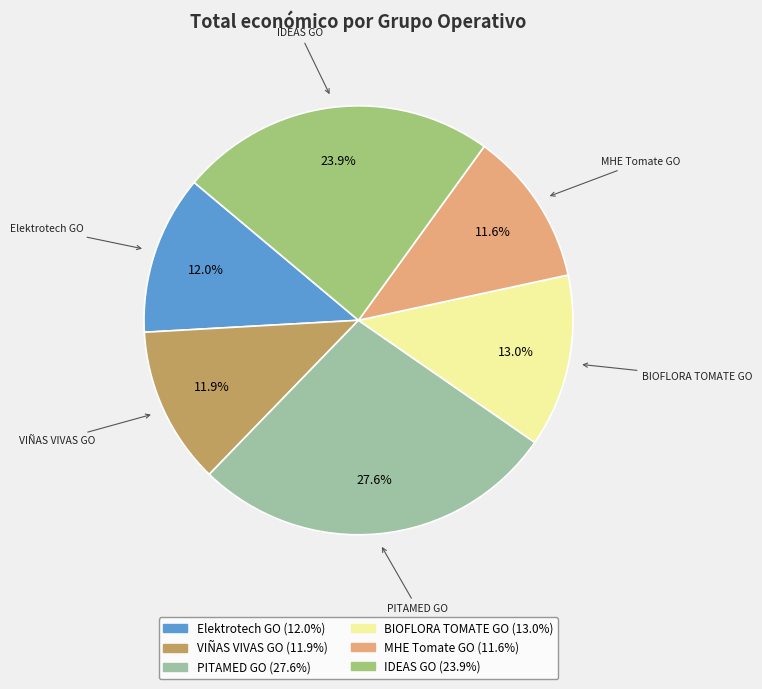

The Elektrotech GO slice represents 12% of the pie. True or false?

True